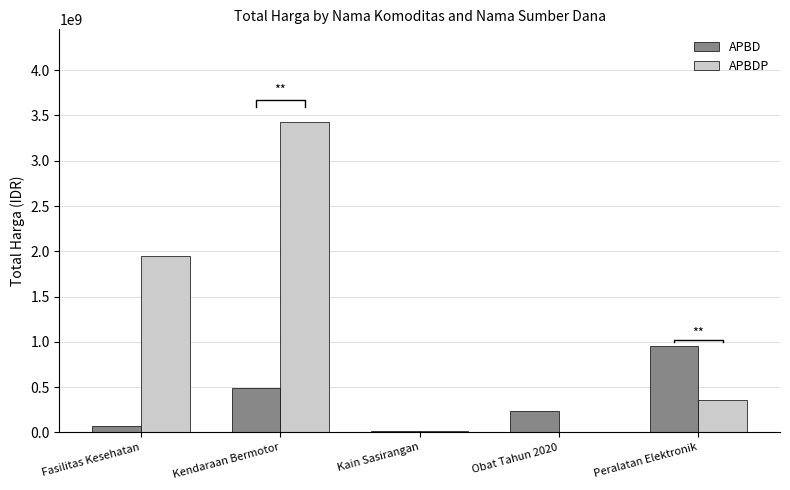

Reading left to right, list all the values displayed in this chart.

APBD: 67646835	493000000	18900000	232875110	948767000
APBDP: 1953197940	3424562000	19175000	0	362103800